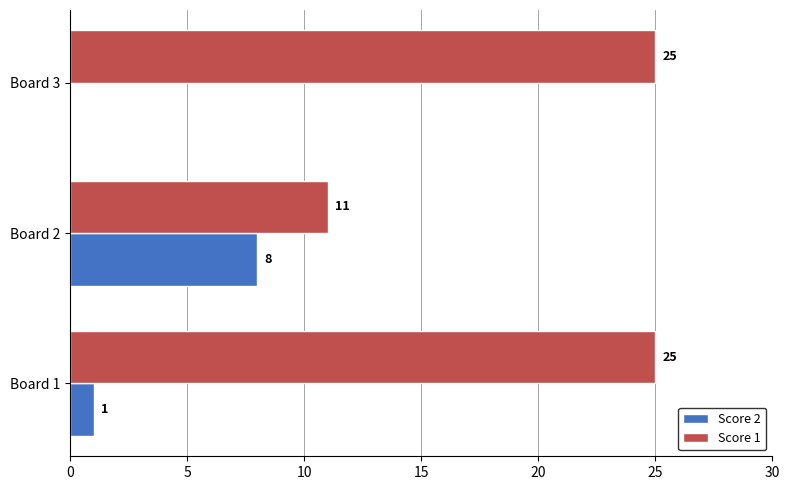

Which series changed the most between Board 1 and Board 3?

Score 2